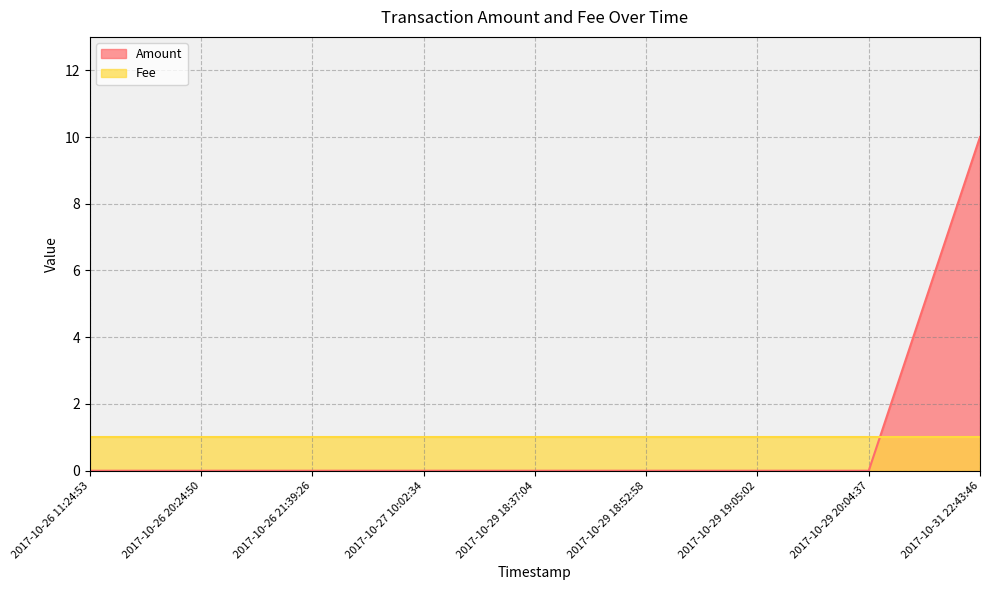

Reading left to right, what are all the values shown in this chart?

0	0	0	0	0	0	0	0	10